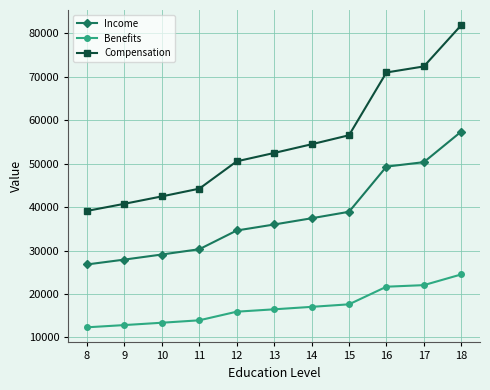

Between 15 and 18, which series saw the biggest shift?

Compensation